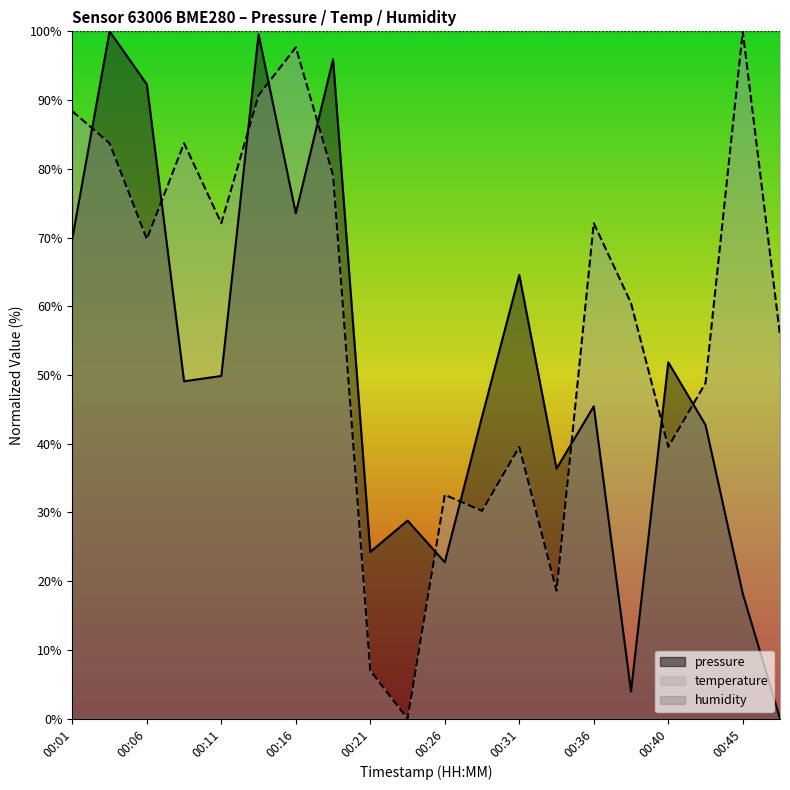

The pressure series shows 35.4 at 00:40. True or false?

False